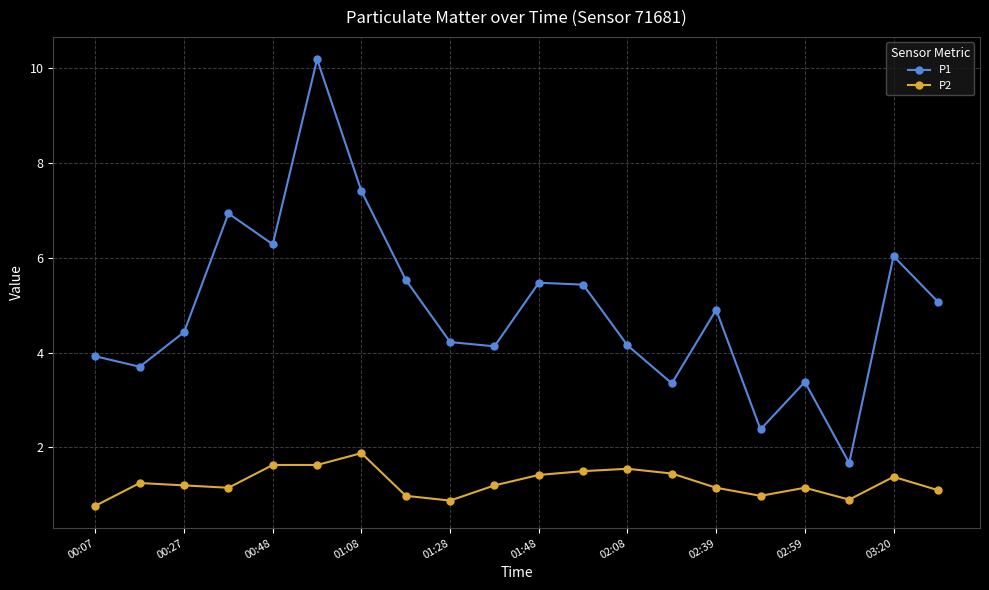

At how many categories does at least one series exceed 3?

18